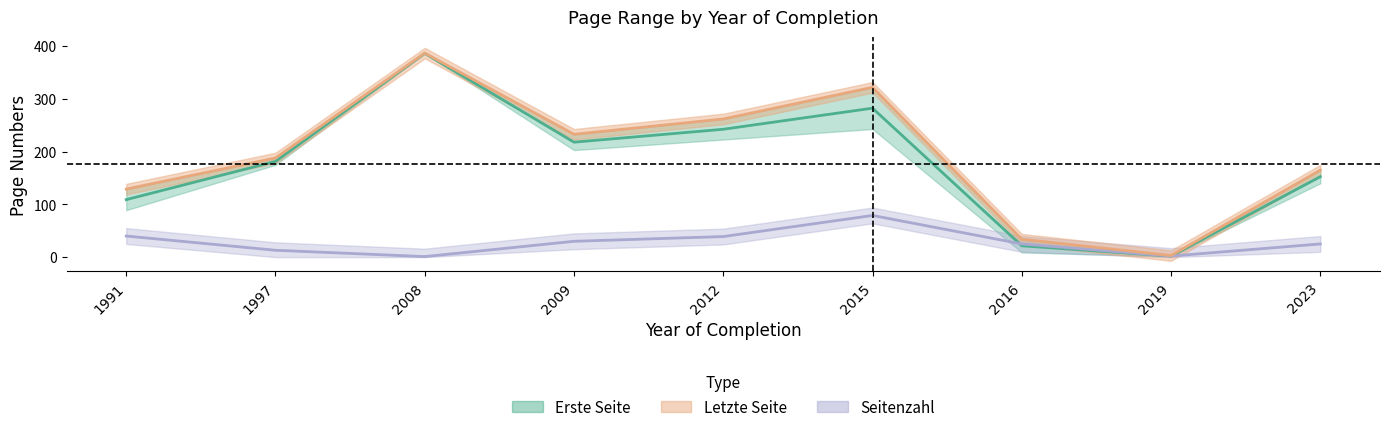

Count the number of data series in this chart.

3